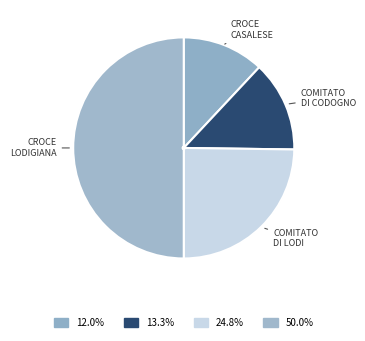

Is the sum of CROCE CASALESE and COMITATO DI CODOGNO greater than half?

No